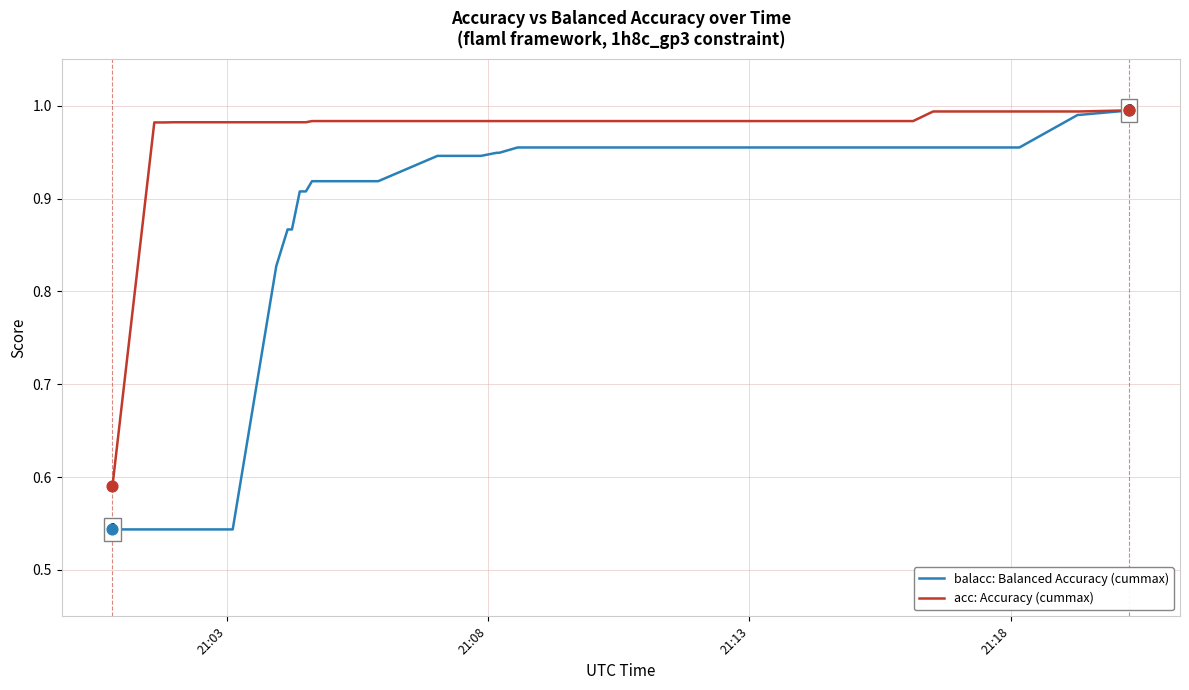

Which series contains the highest Y value?

acc: Accuracy (cummax)